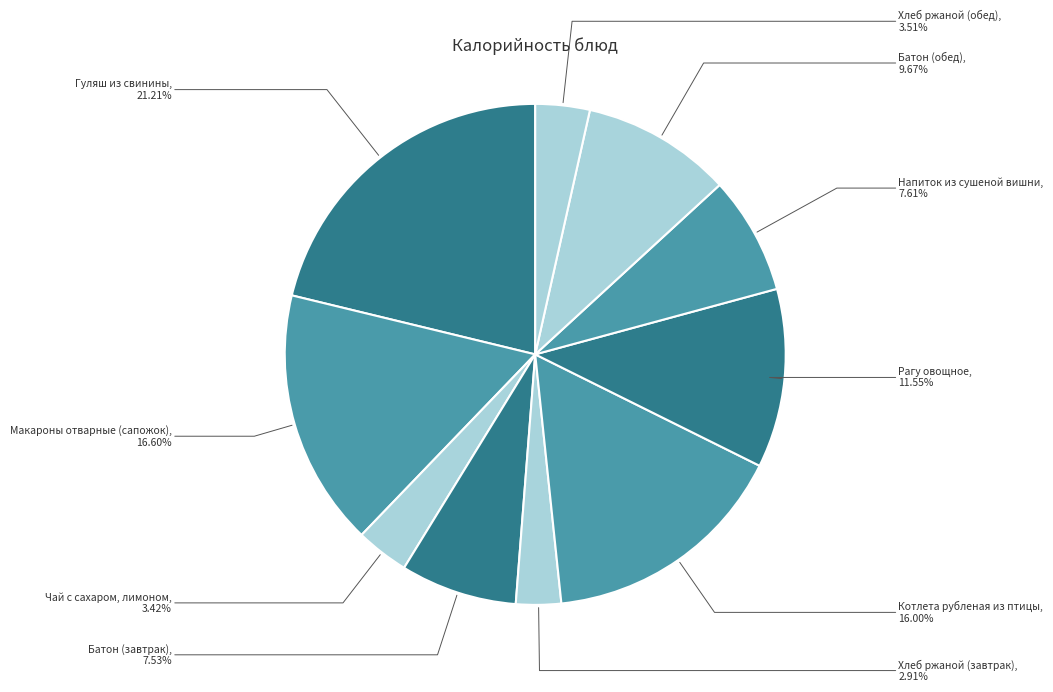

True or false: Котлета рубленая из птицы accounts for 16% of the total.

True